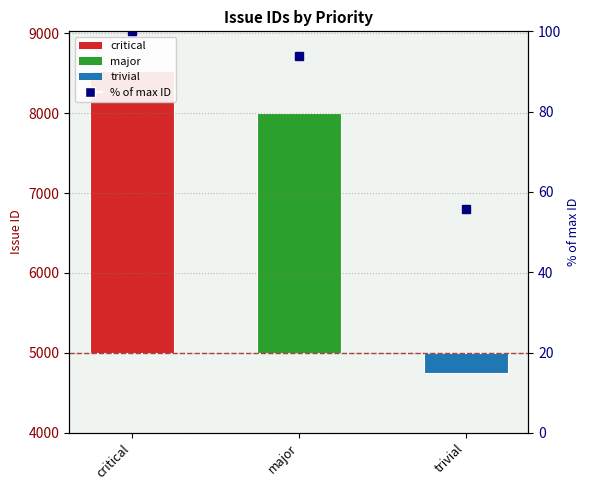

What is the difference between the values at major and trivial?

3257